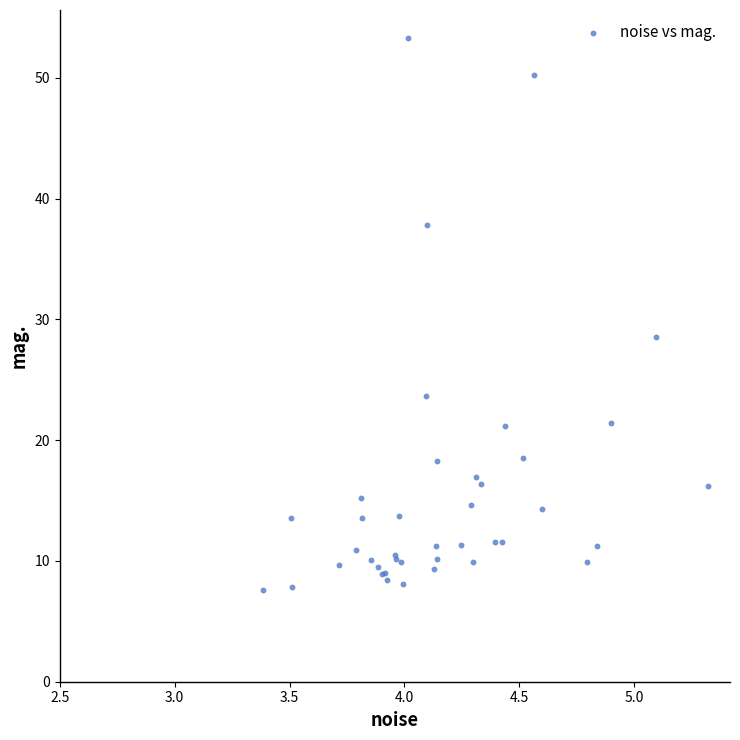

What Y value in the scatter plot is closest to 30?

28.6